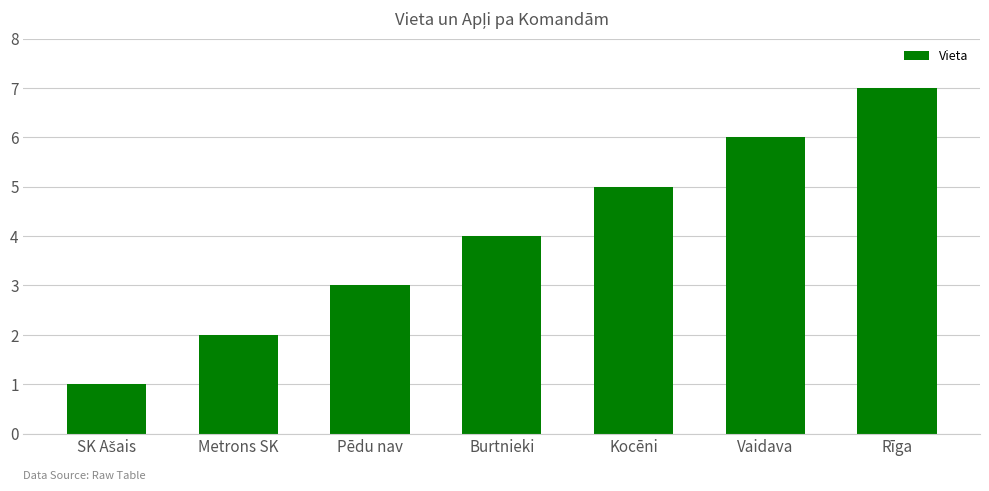

What position from the left is Vaidava?

6